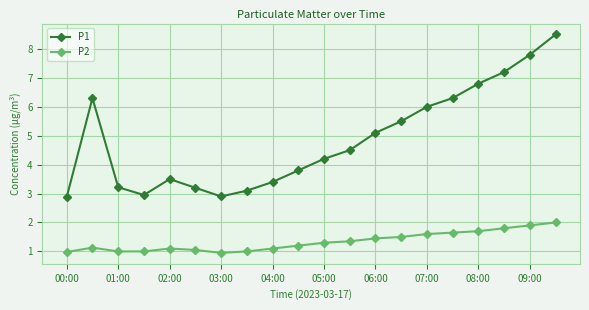

True or false: P1 has more than 0 points higher than both neighbors.

True